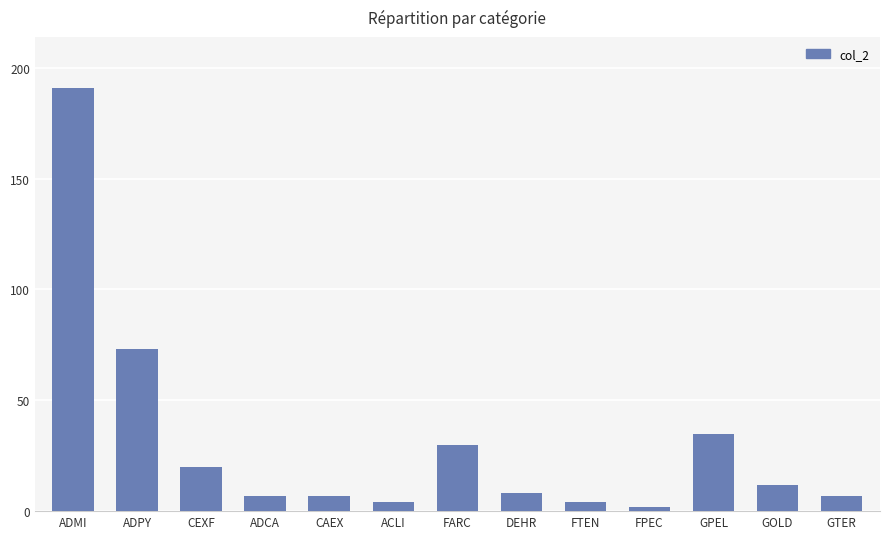

True or false: the data shows 27 at CEXF.

False